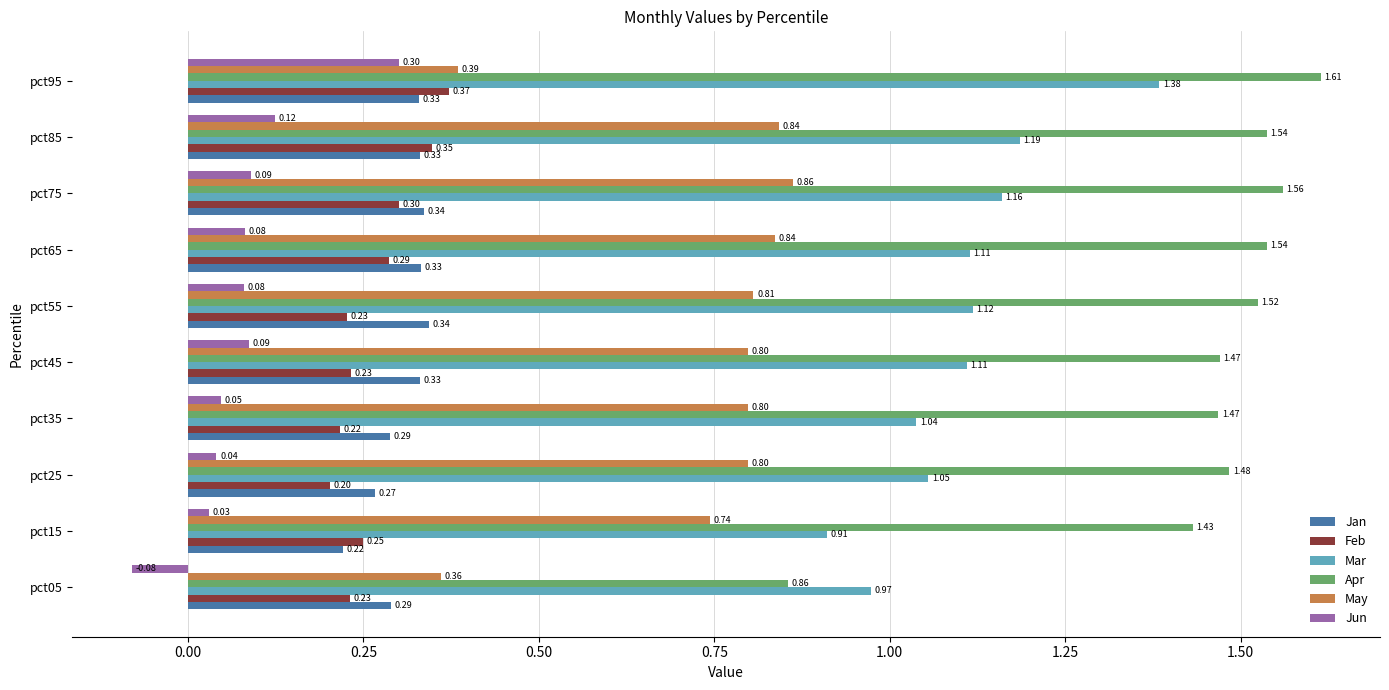

How many data points in Mar are above 1?

8